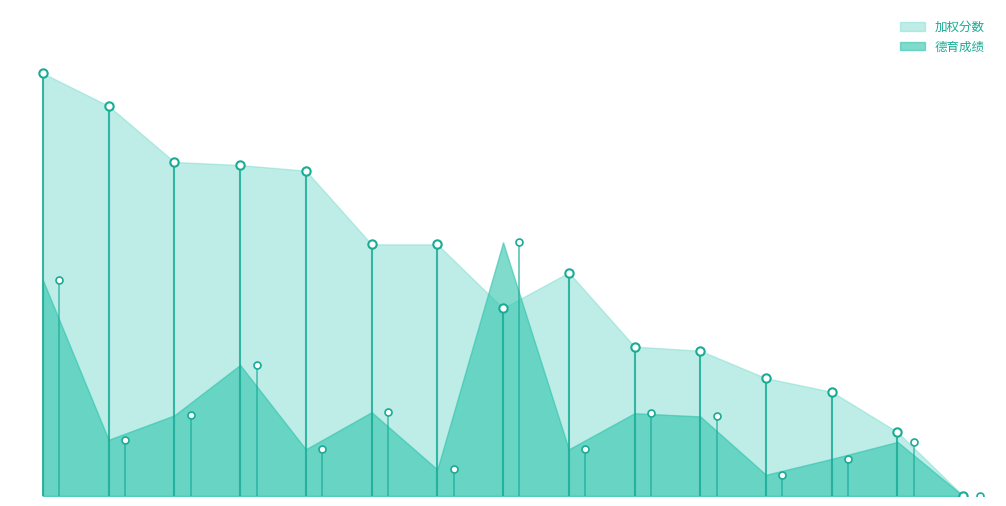

The value of 德育成绩 at 1120192129 is 0.3. True or false?

False